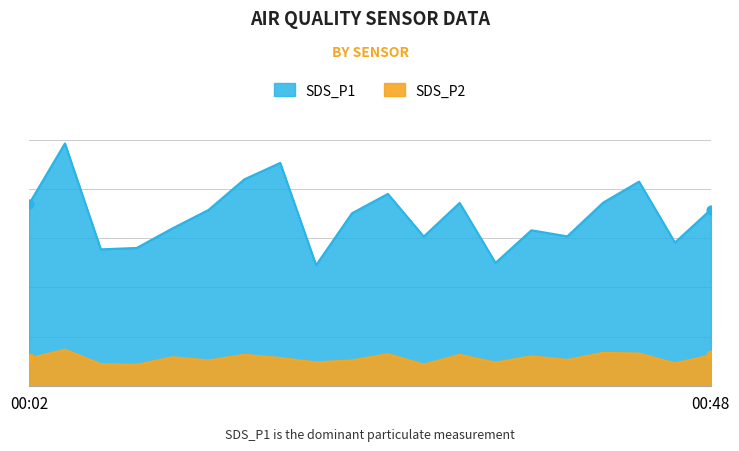

Which series contains the highest Y value?

SDS_P1